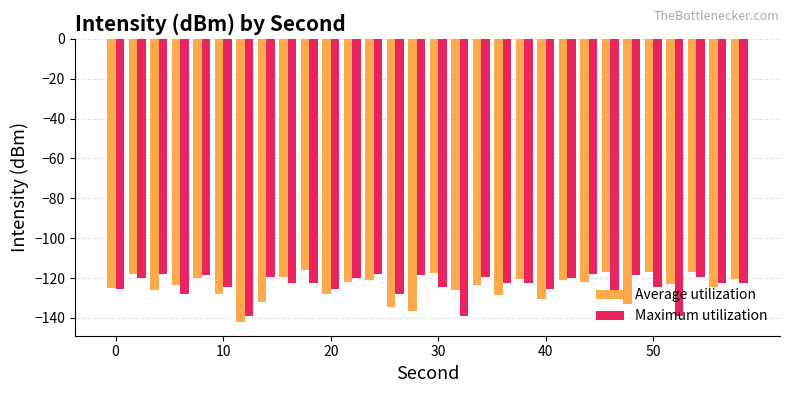

What is the smallest value displayed?

-141.8